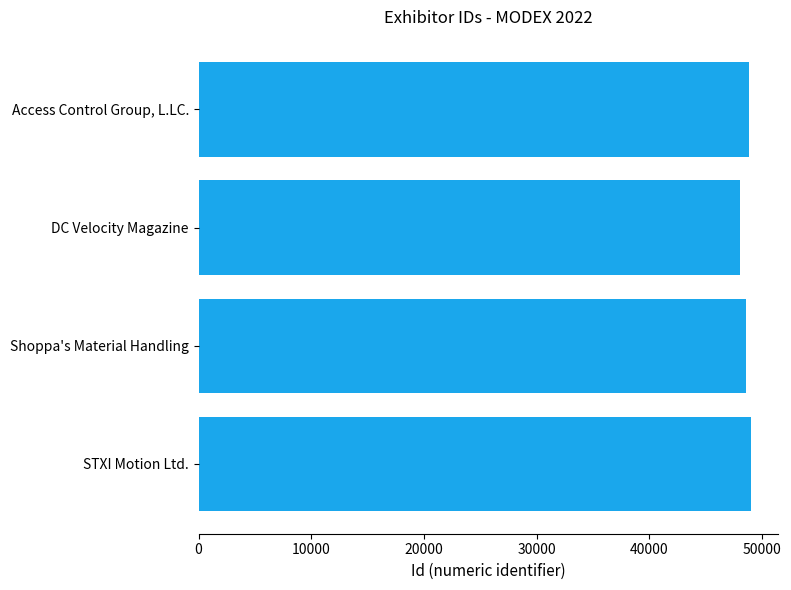

Does the chart contain any negative values?

No